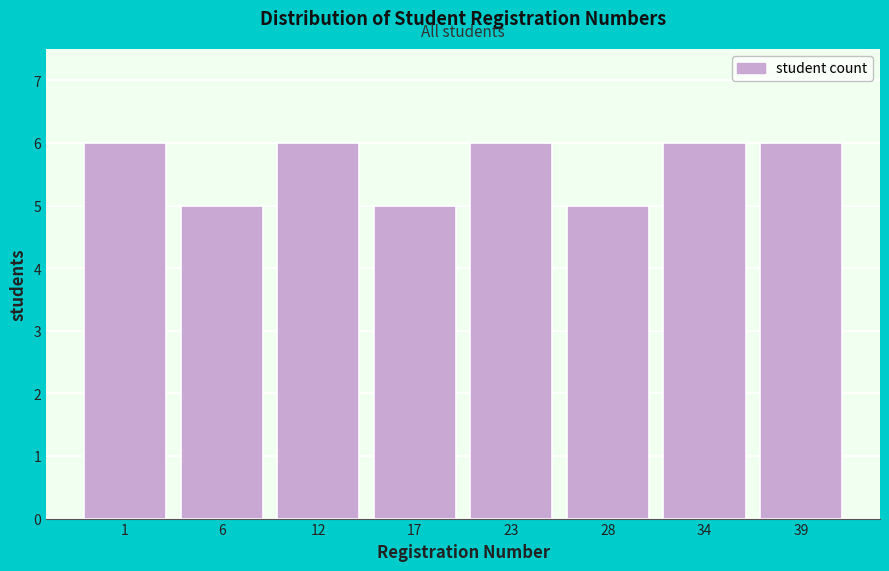

Reading left to right, list all the values displayed in this chart.

6	5	6	5	6	5	6	6